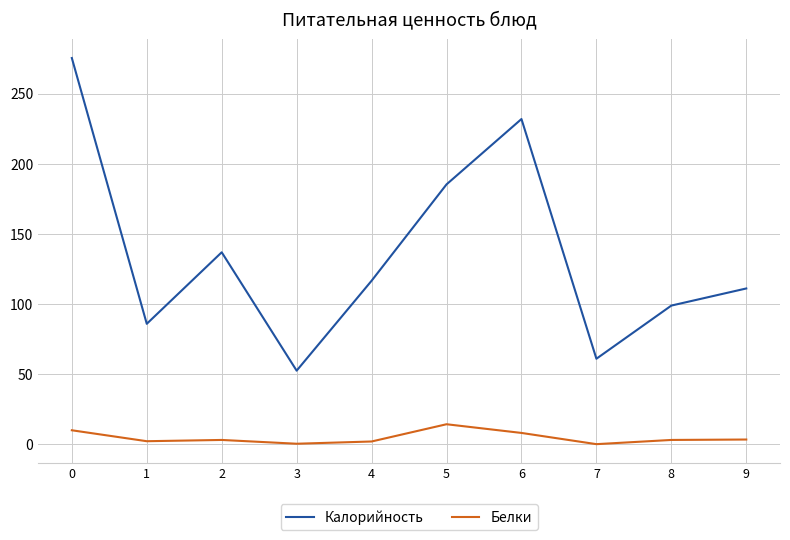

Which series changed the most between 6 and 9?

Калорийность